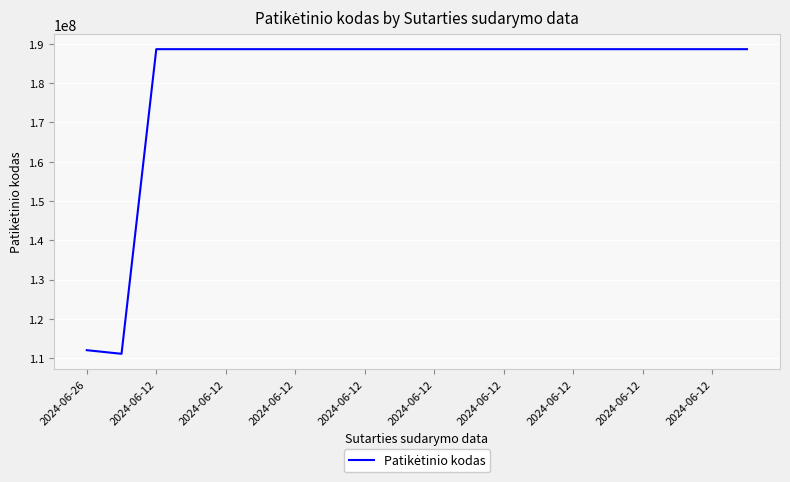

What is the difference between the maximum and minimum values?

77501070